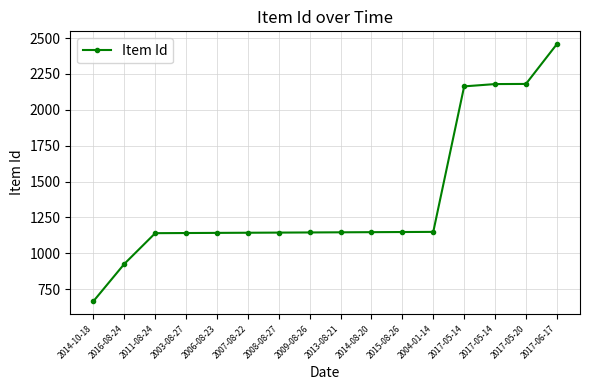

How many data points are less than 1146?

8